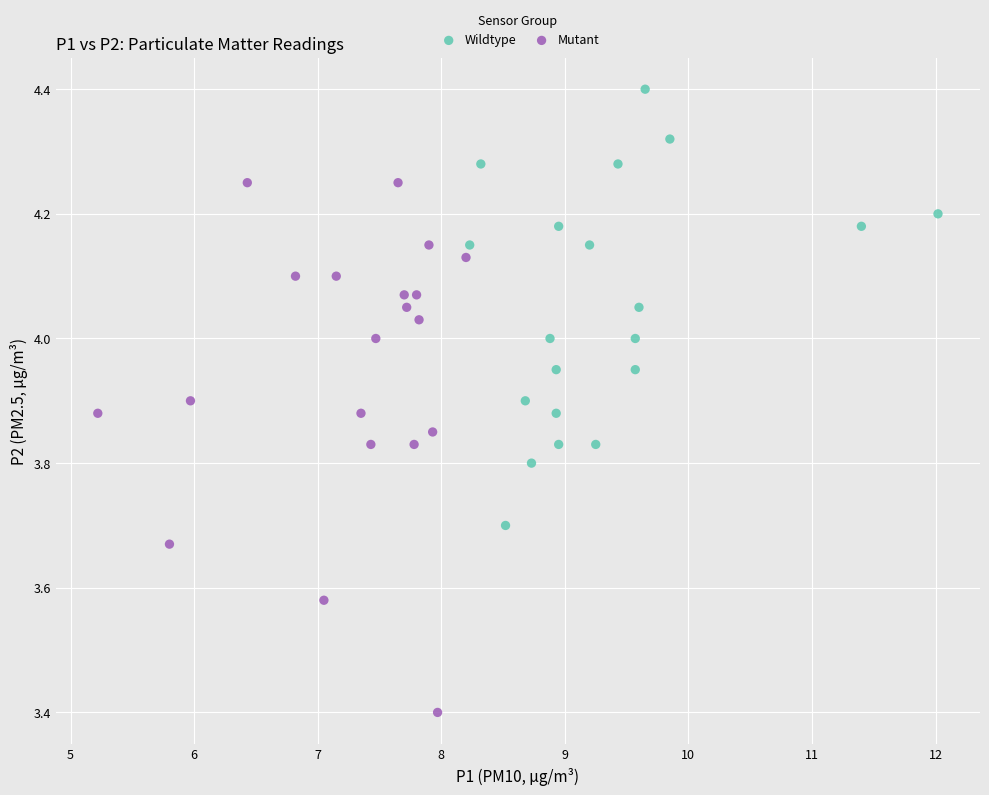

Which series contains the highest Y value?

Wildtype